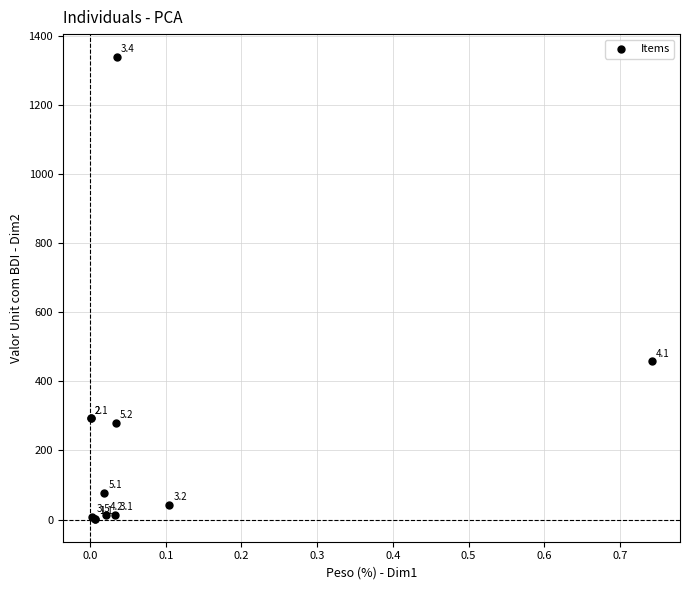

What Y value in the scatter plot is closest to 670?

457.5